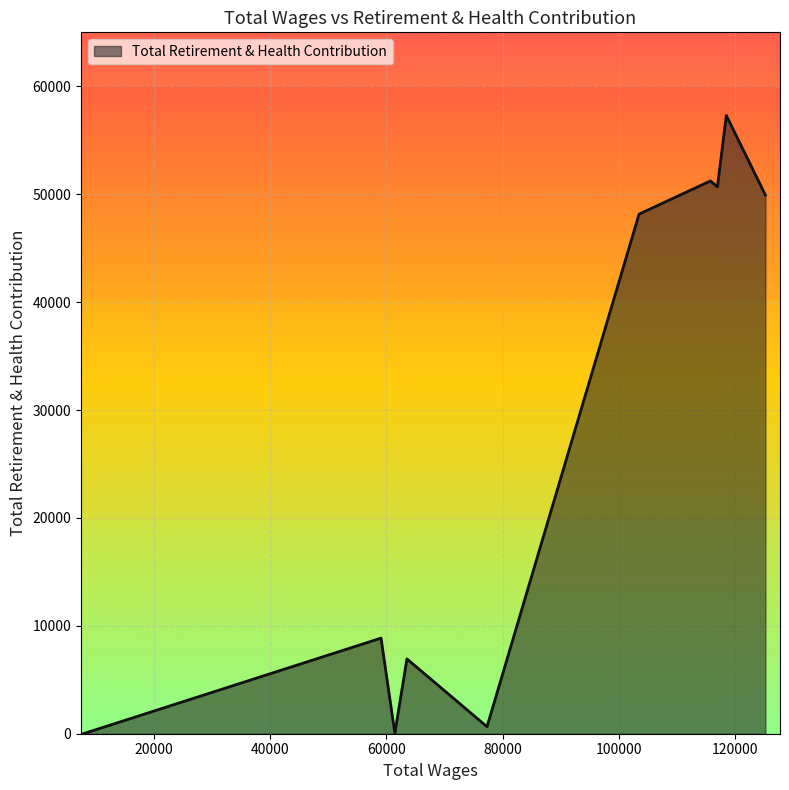

How many categories are shown in the chart?

10